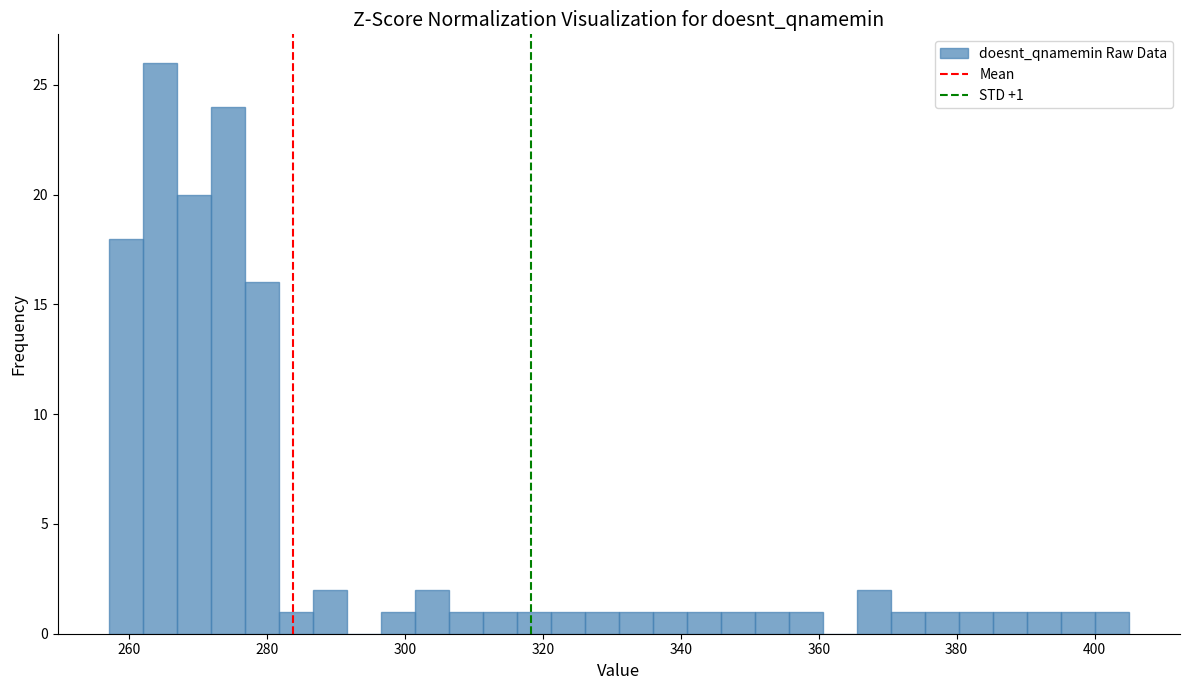

Around what value on the x-axis is the tallest bar? Give the approximate position of its centre, as read against the axis.

264